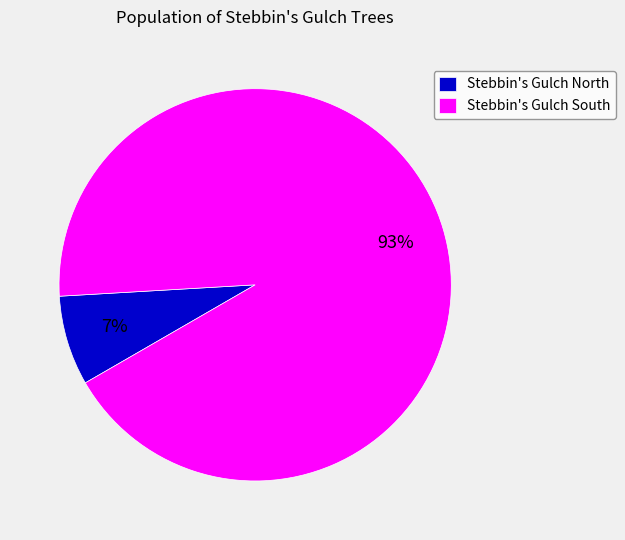

Combined, do Stebbin's Gulch North and Stebbin's Gulch South account for over 50%?

Yes